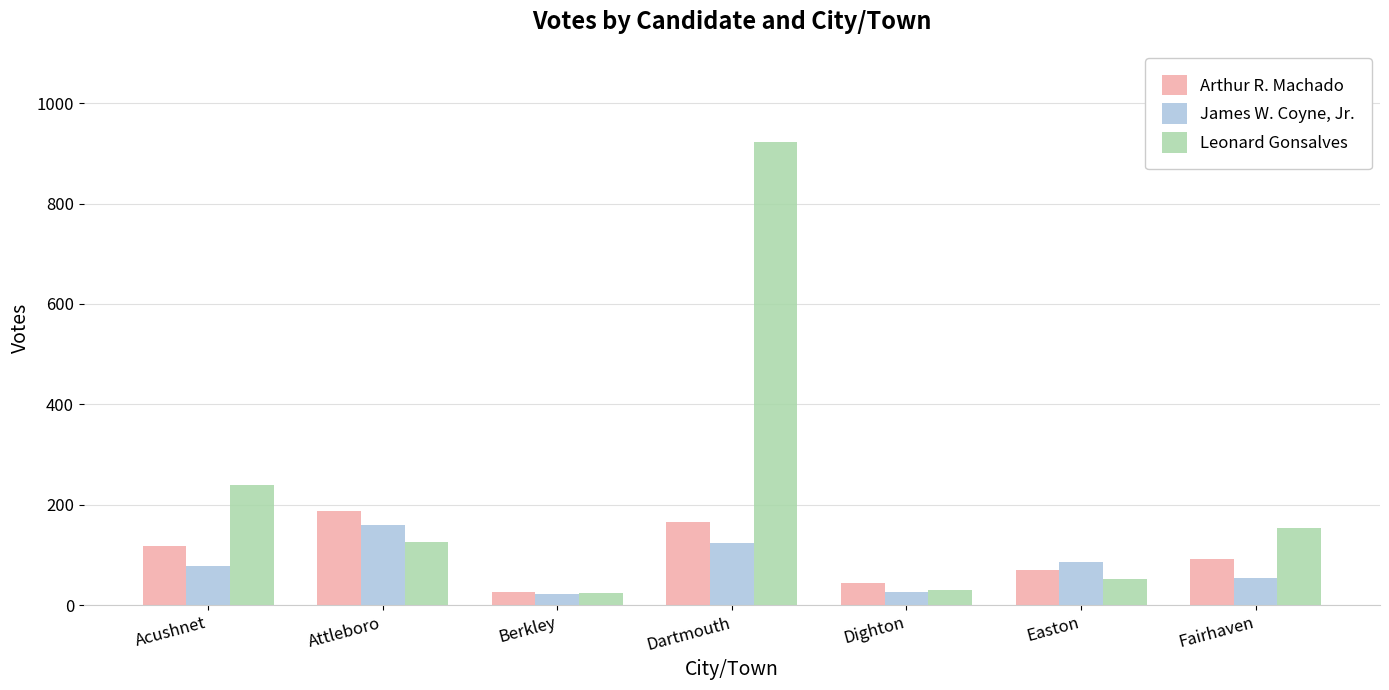

What is the difference between the maximum and second lowest values in the James W. Coyne, Jr. series?

133